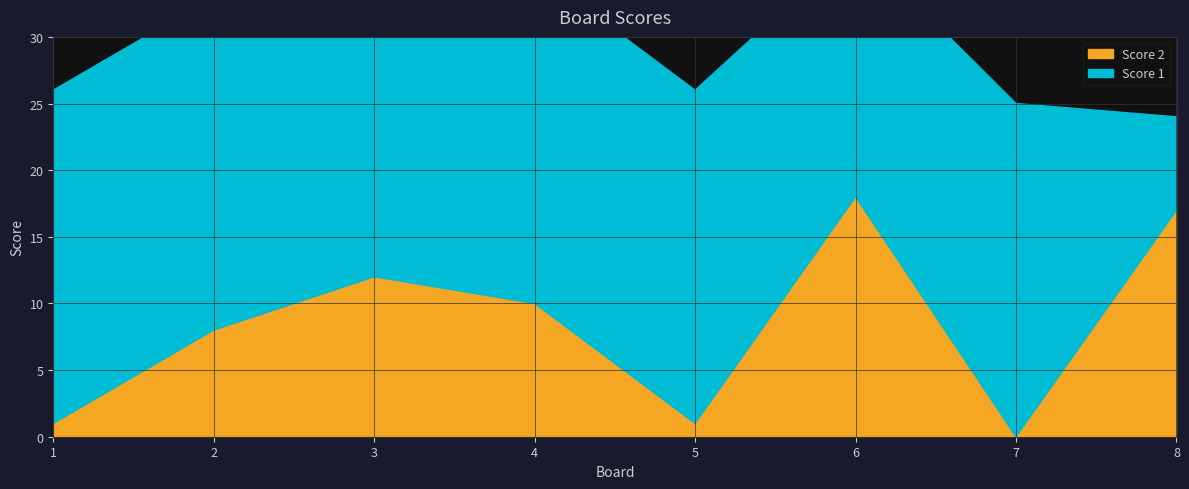

Read the value at 4.

10